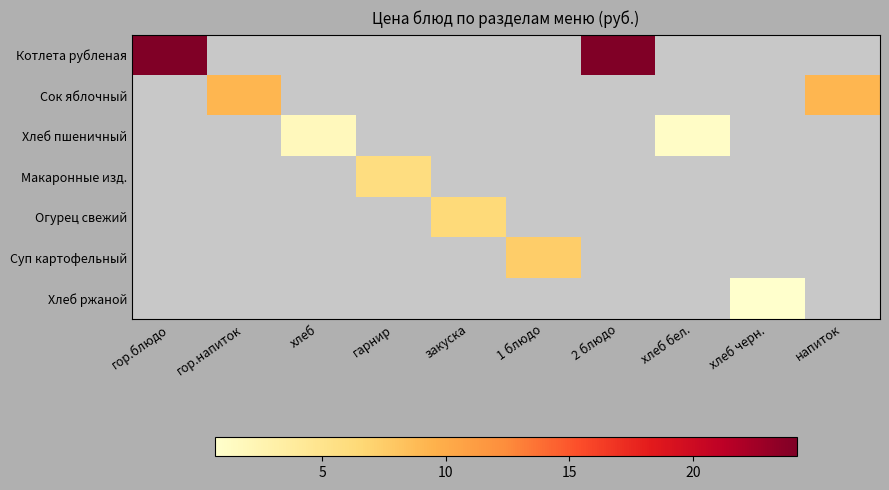

List the labels in order of Котлета рубленая value, smallest first.

гор.блюдо, гор.напиток, хлеб, гарнир, закуска, 1 блюдо, 2 блюдо, хлеб бел., хлеб черн., напиток